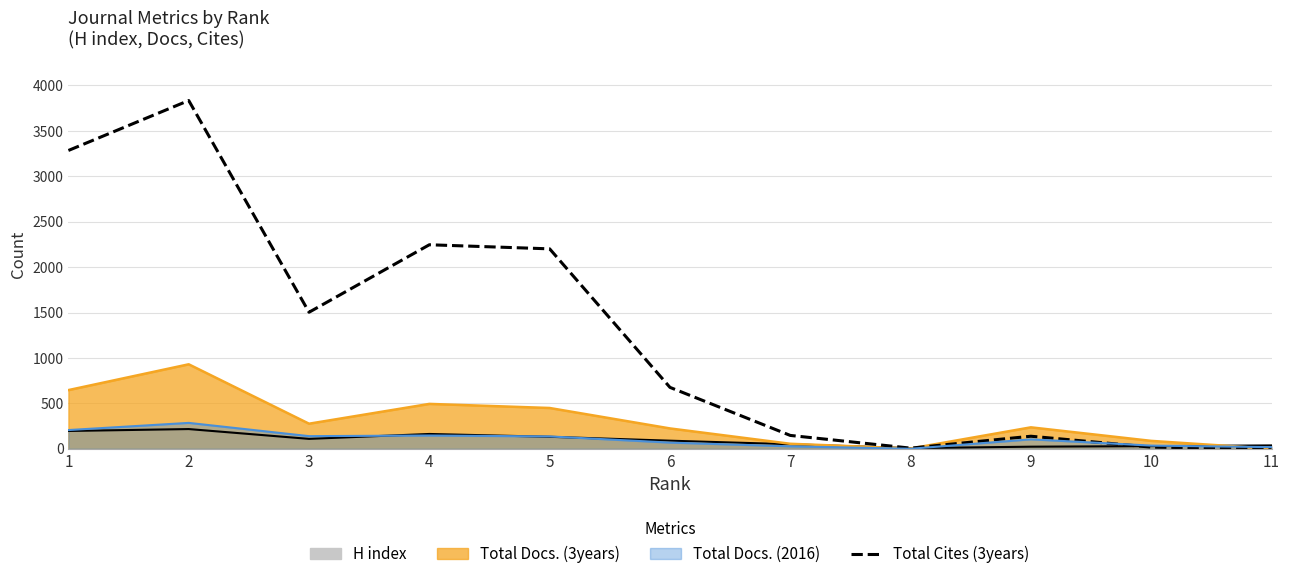

What is the difference between the maximum and minimum values?

3834